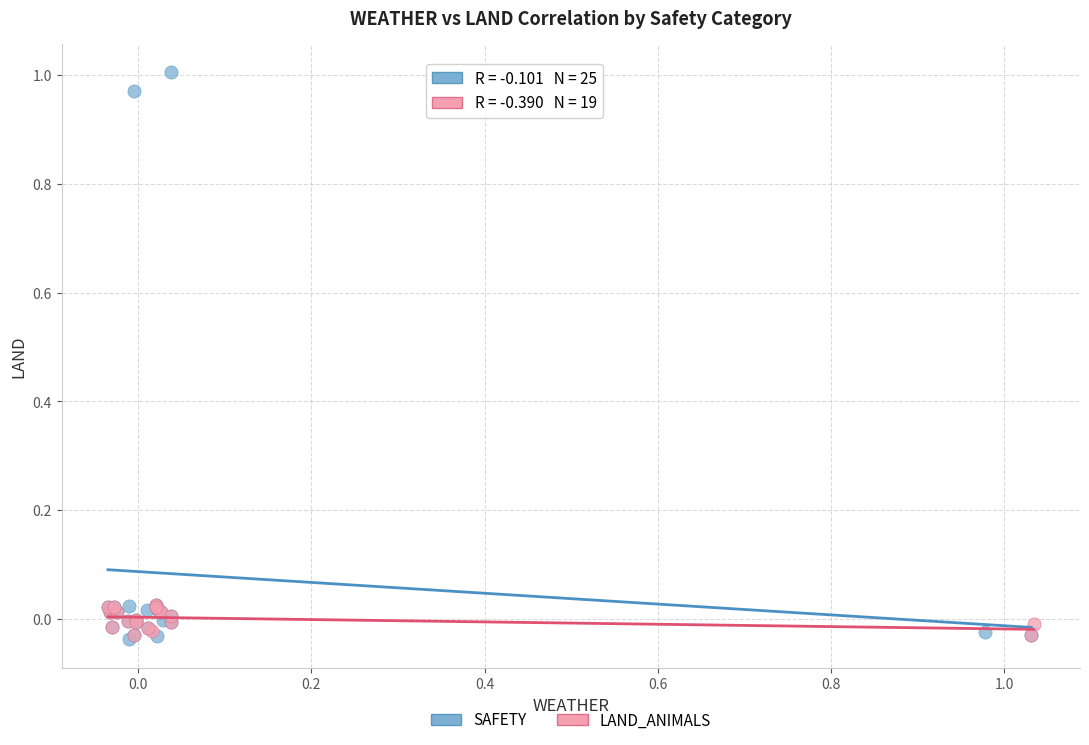

Which series reaches the maximum Y coordinate?

SAFETY